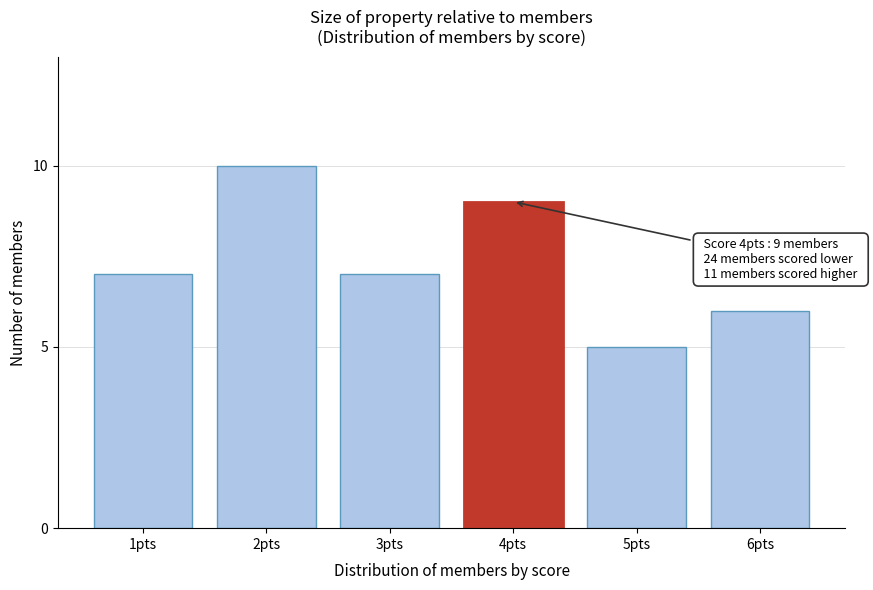

Reading left to right, transcribe all the data shown in this chart.

1pts=7	2pts=10	3pts=7	4pts=9	5pts=5	6pts=6